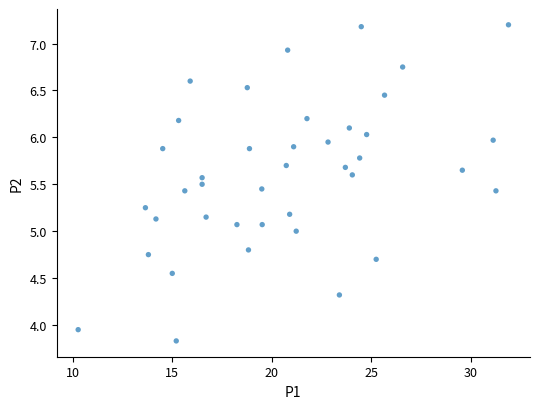

What is the range of Y values (max minus min)?

3.4